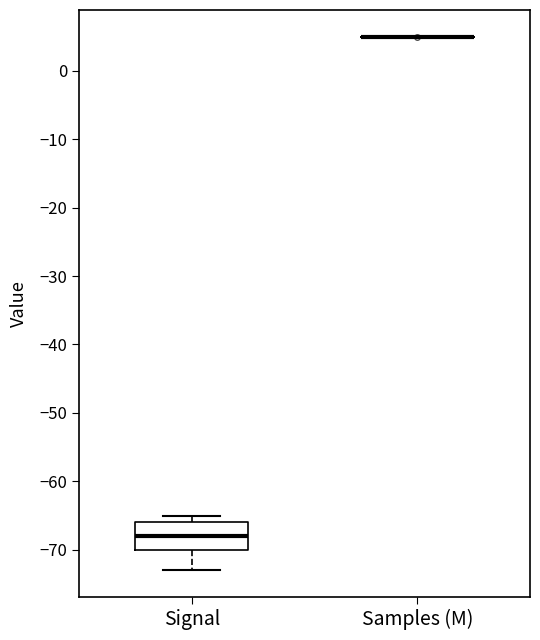

Which box is the tallest, from its lower edge to its upper edge?

Signal